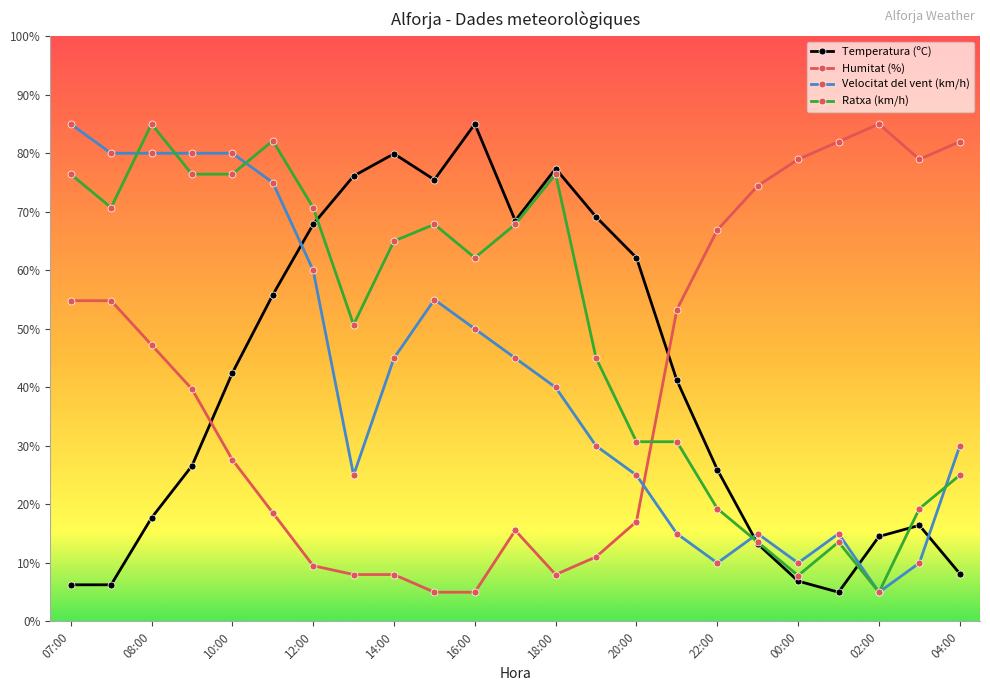

At how many categories does at least one series exceed 22?

23